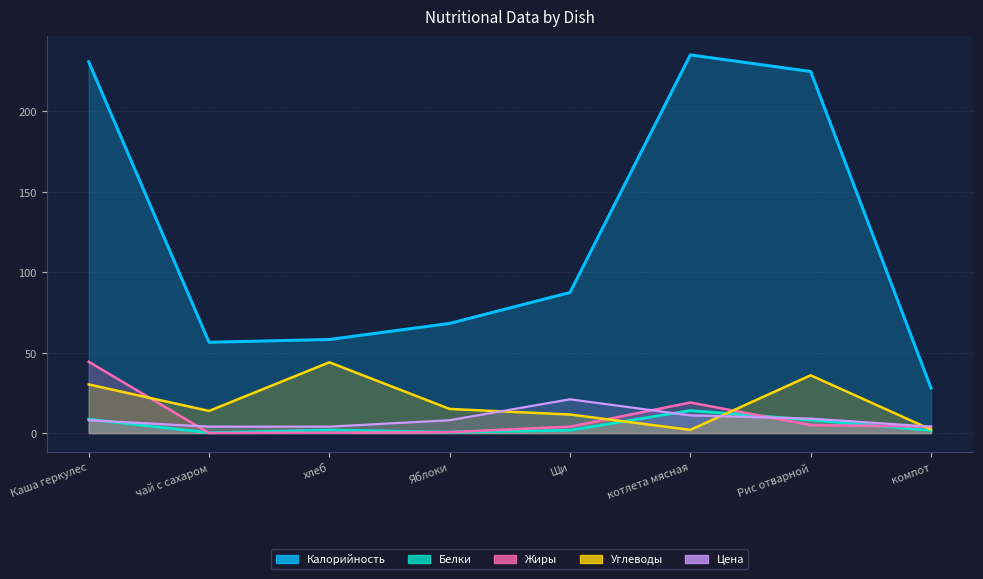

What is the greatest value displayed?

235.0